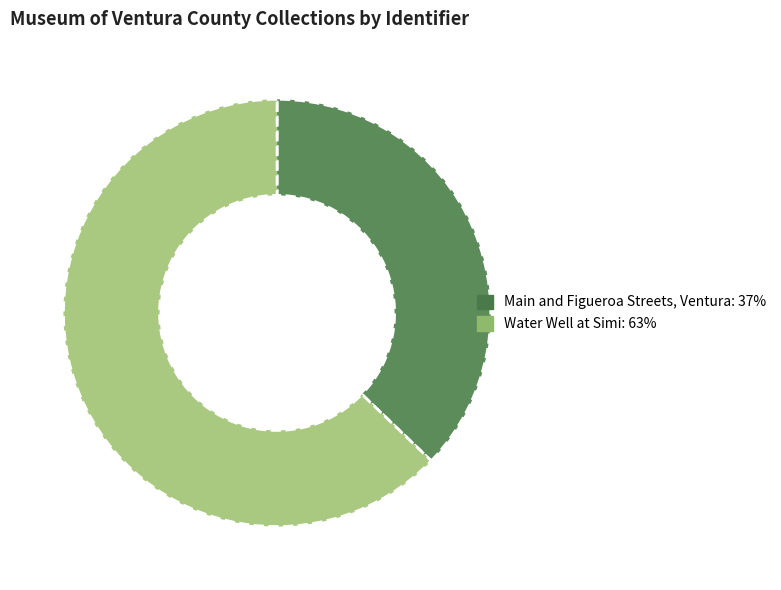

How many slices are in this pie chart?

2